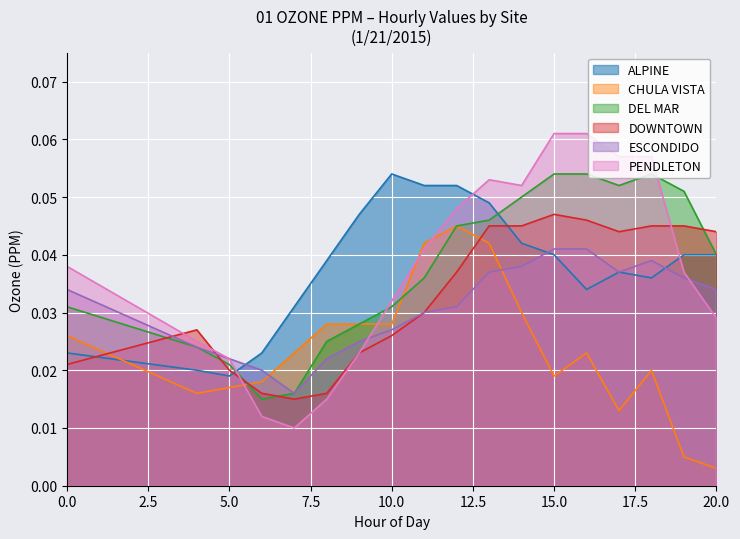

What are all the series names shown in the legend?

ALPINE, CHULA VISTA, DEL MAR, DOWNTOWN, ESCONDIDO, PENDLETON